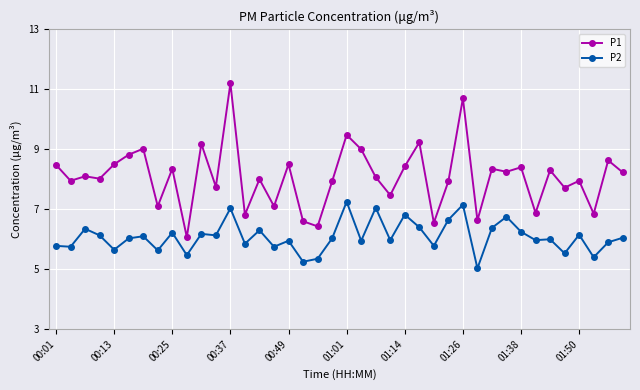

What is the minimum value shown in the chart?

5.0